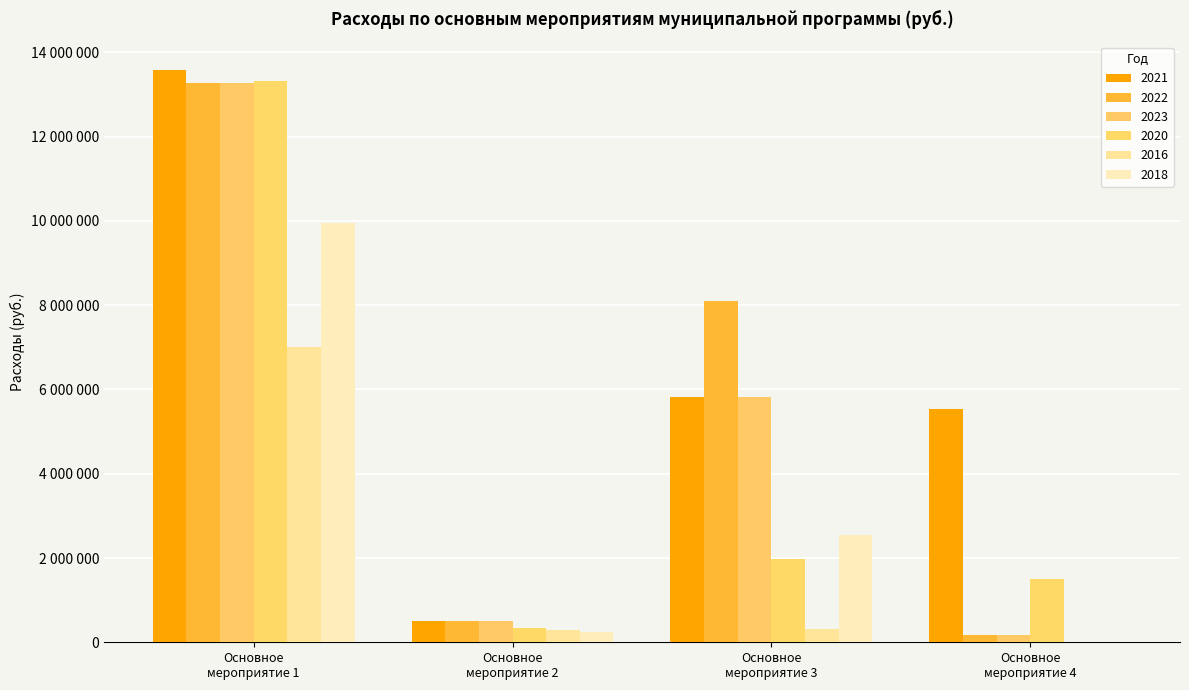

Where does the 2021 series first go above 5823000?

Основное
мероприятие 1